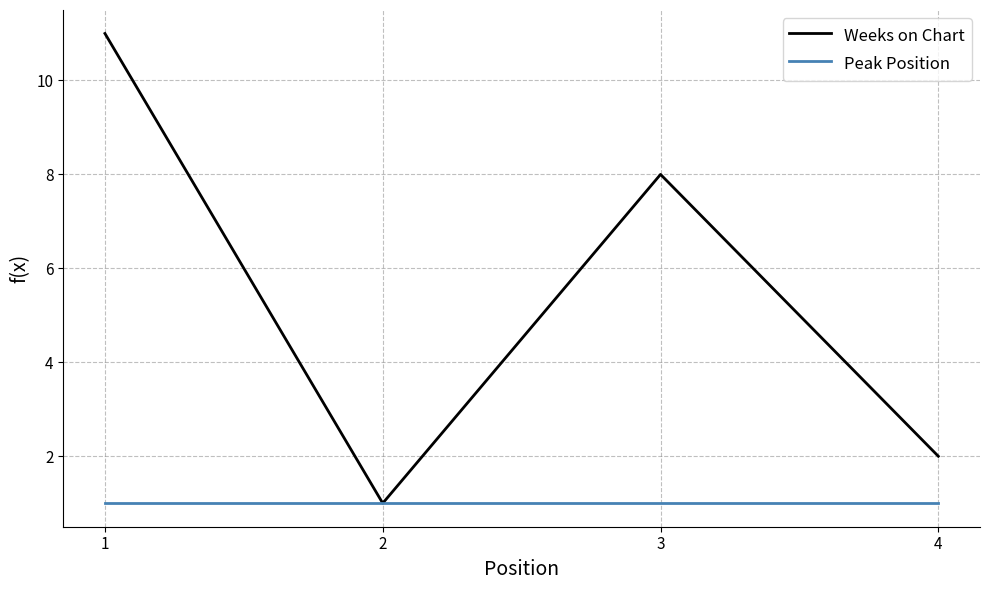

At which category does Weeks on Chart reach its first local peak?

3